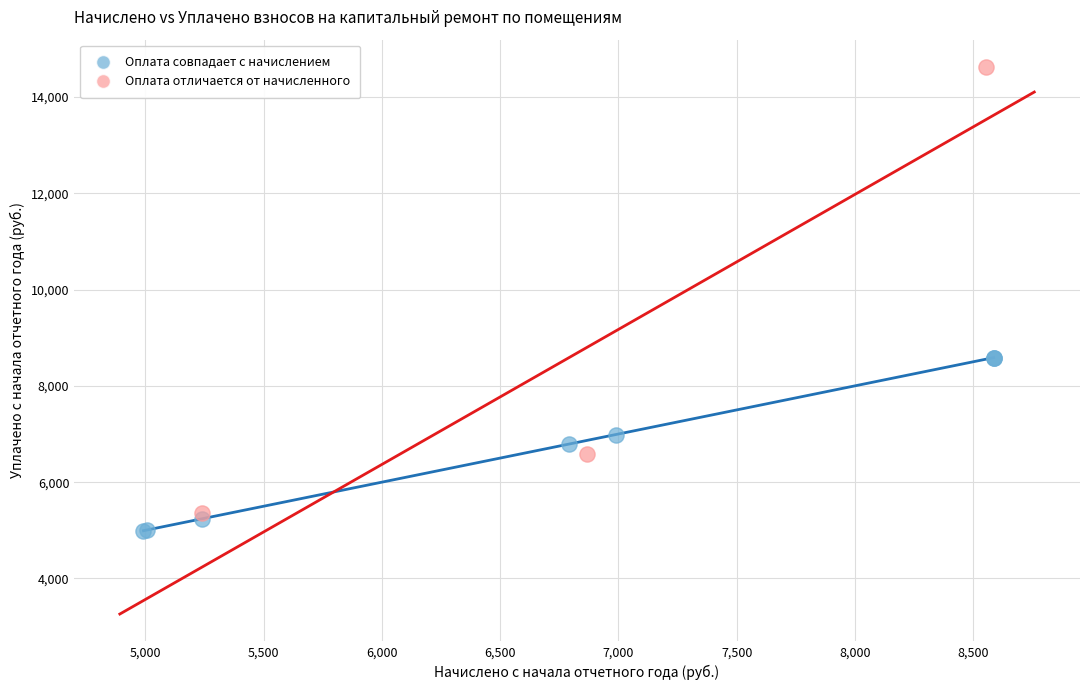

Which series has the widest spread of Y values?

Оплата отличается от начисленного